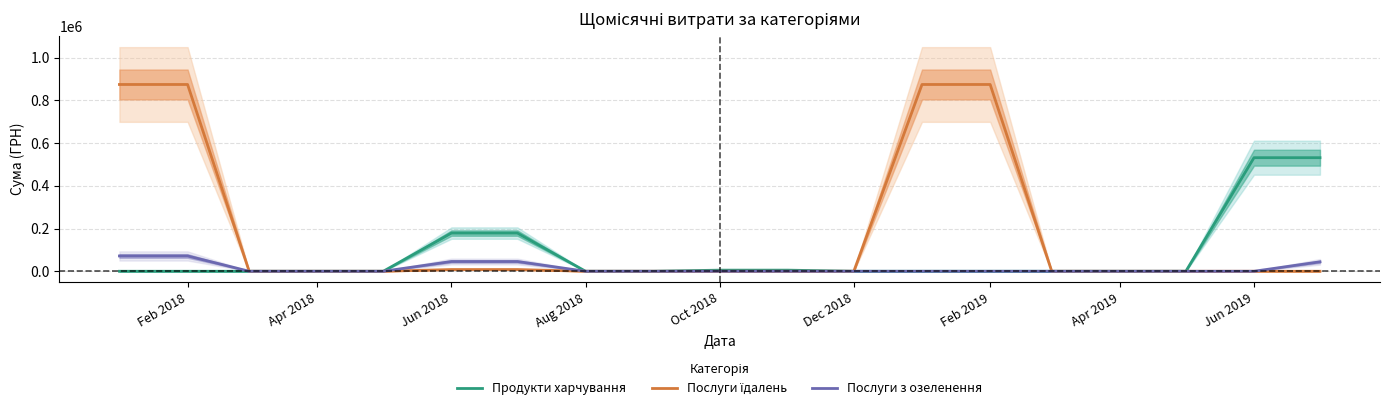

List the series in order of their overall mean, lowest first.

Послуги з озеленення, Продукти харчування, Послуги їдалень